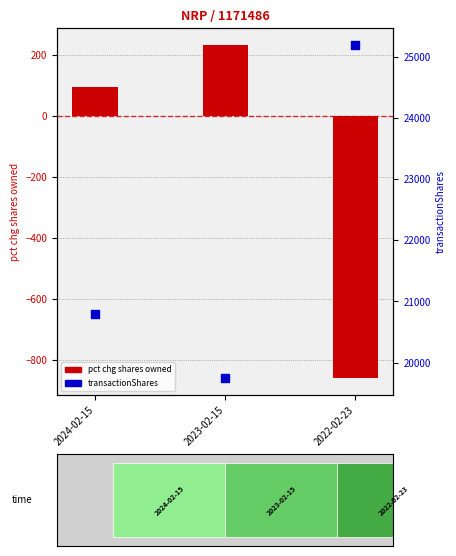

Which series contains the highest Y value?

transactionShares